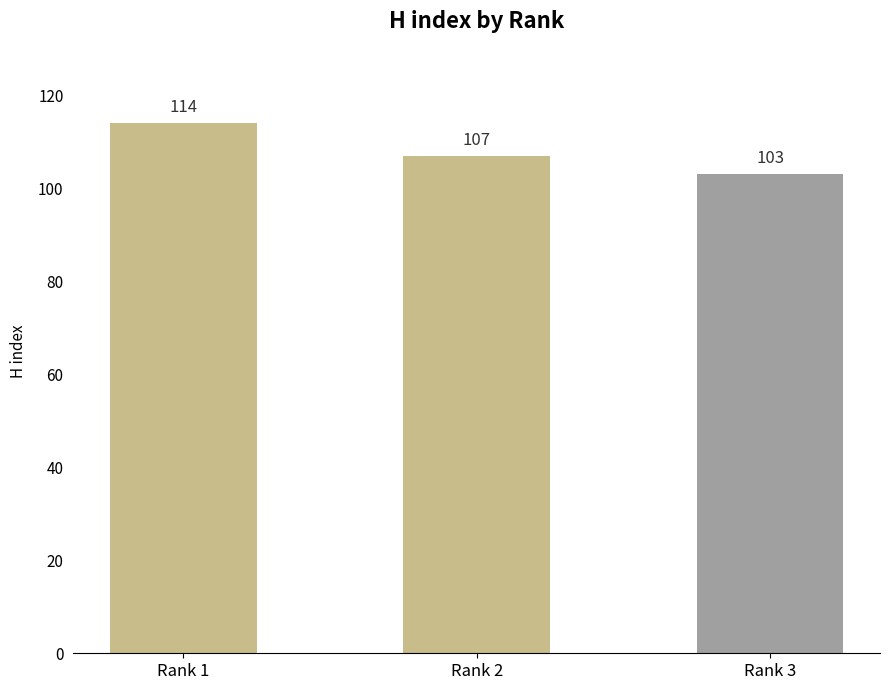

Count the number of categories in the chart.

3